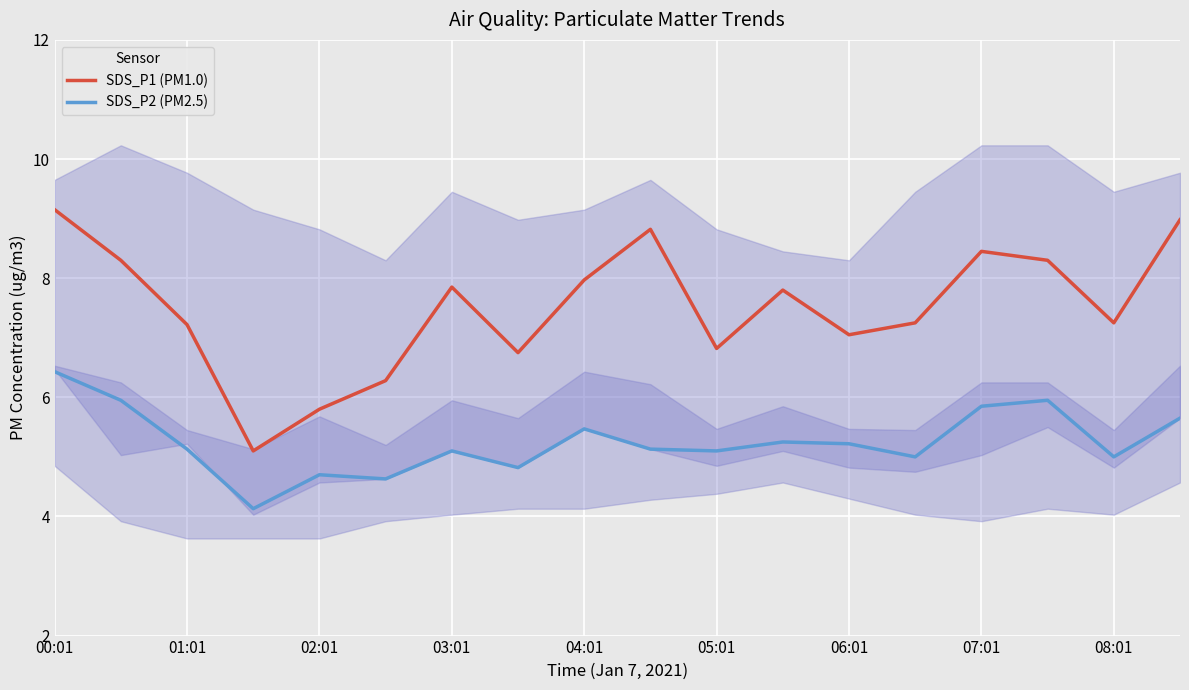

True or false: SDS_P1 (PM1.0) has a value of 9.1 at 05:01.

False